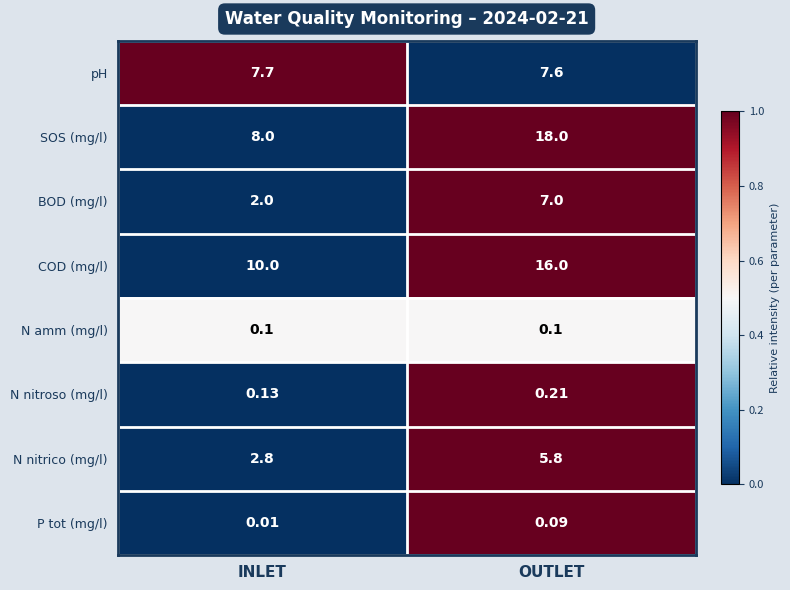

At which category is the sum across all series the highest?

OUTLET